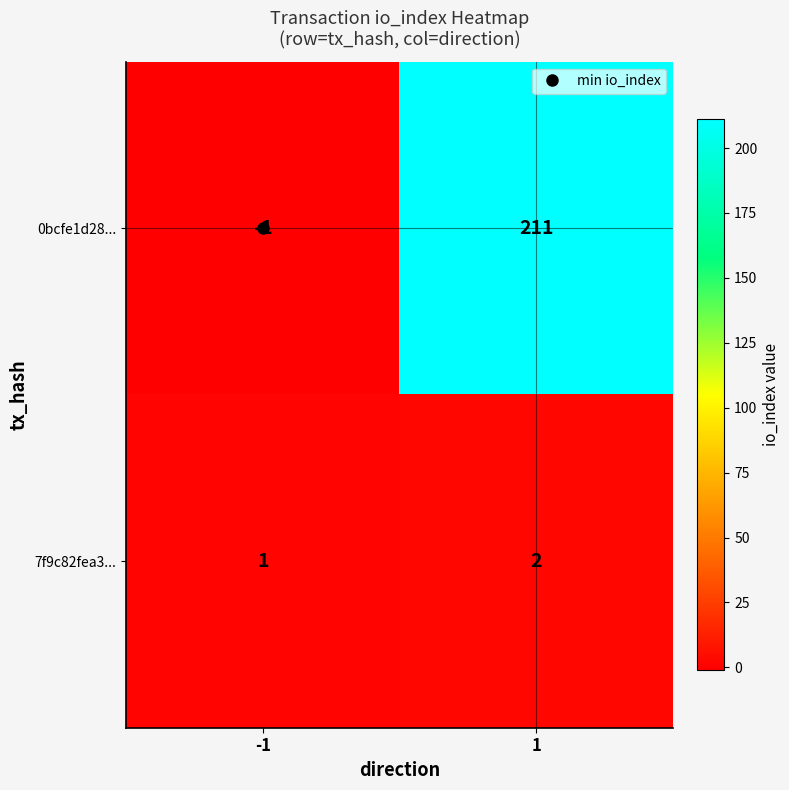

Which series has the largest total across all categories?

0bcfe1d28...